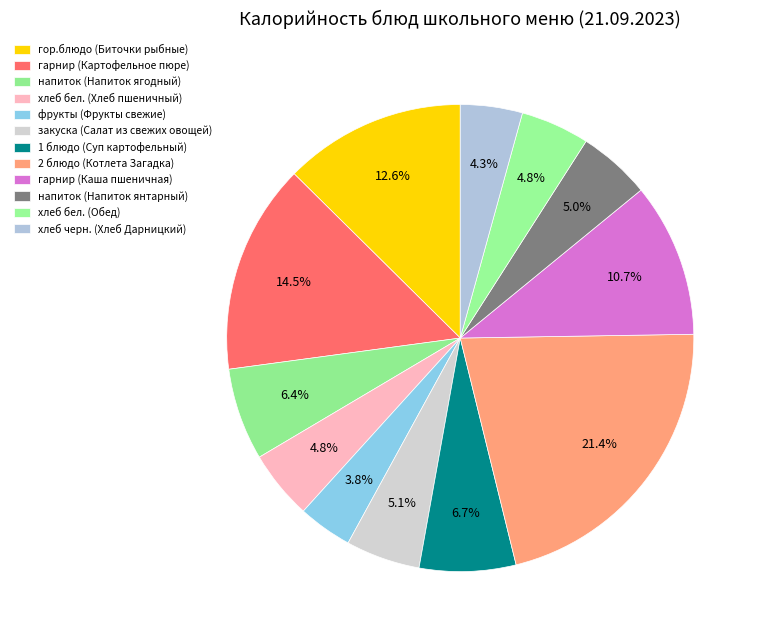

To the nearest percent, what portion does 1 блюдо (Суп картофельный) represent?

7%